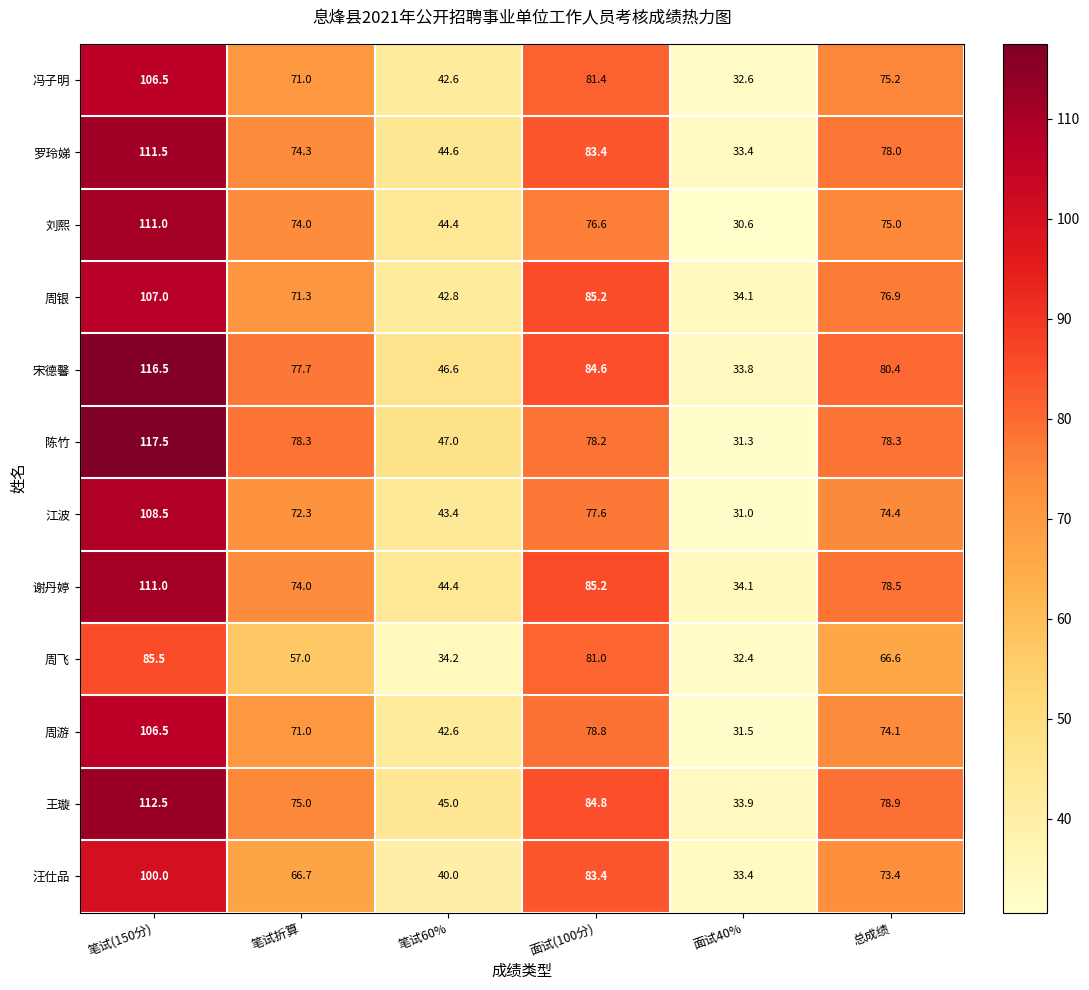

Is the value of 刘熙 at 面试(100分) greater than the value of 周飞 at 面试(100分)?

No